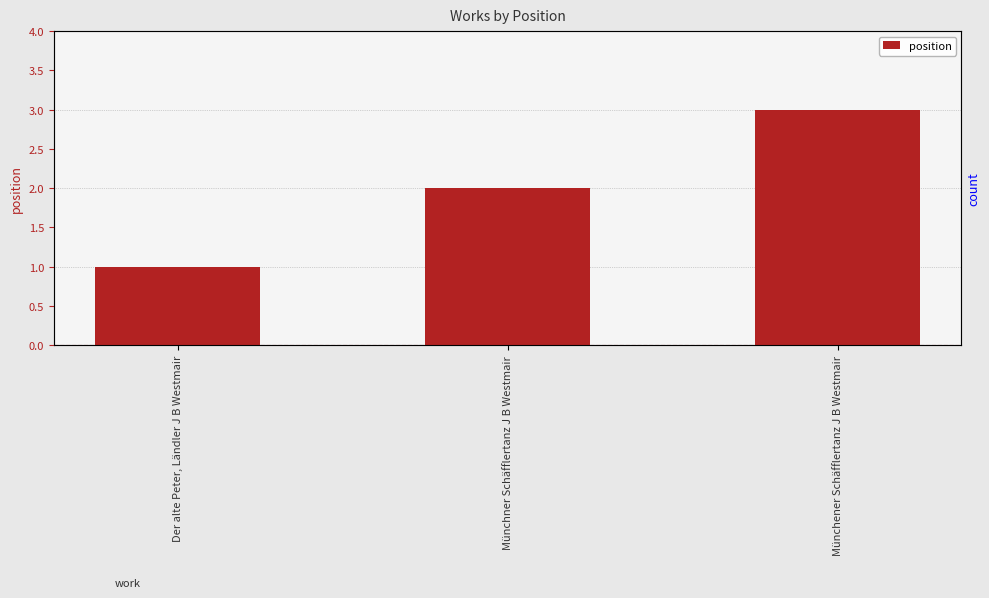

What is the sum of all values?

6